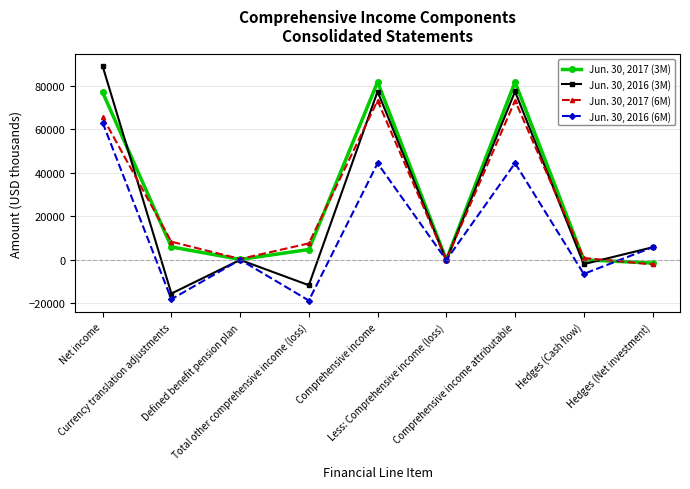

At how many categories does at least one series exceed 75912?

3